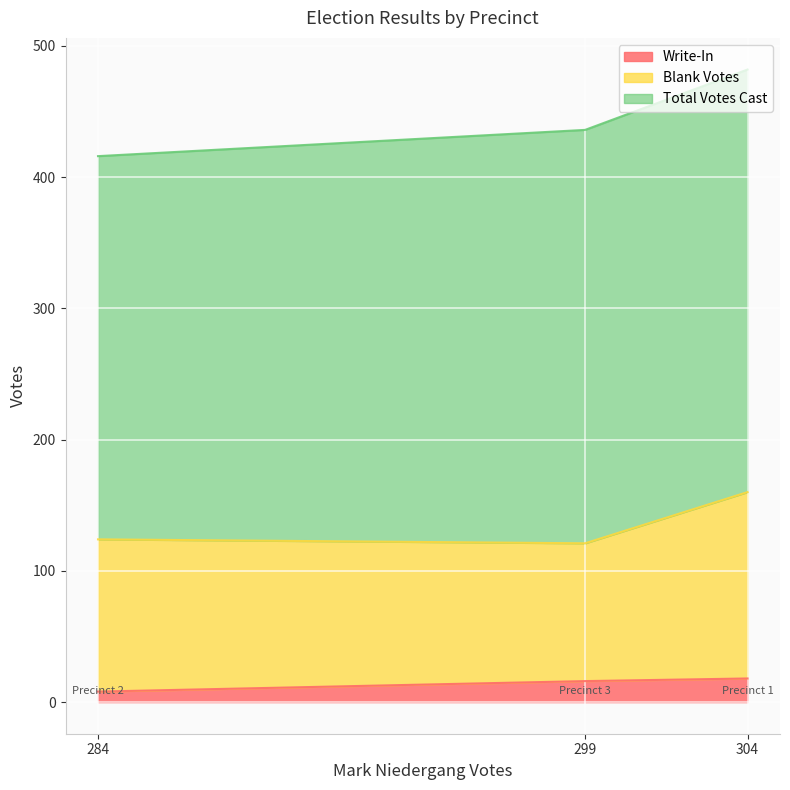

Reading left to right, transcribe all the data shown in this chart.

Write-In: Precinct 1=18	Precinct 2=8	Precinct 3=16
Blank Votes: Precinct 1=142	Precinct 2=116	Precinct 3=105
Total Votes Cast: Precinct 1=322	Precinct 2=292	Precinct 3=315